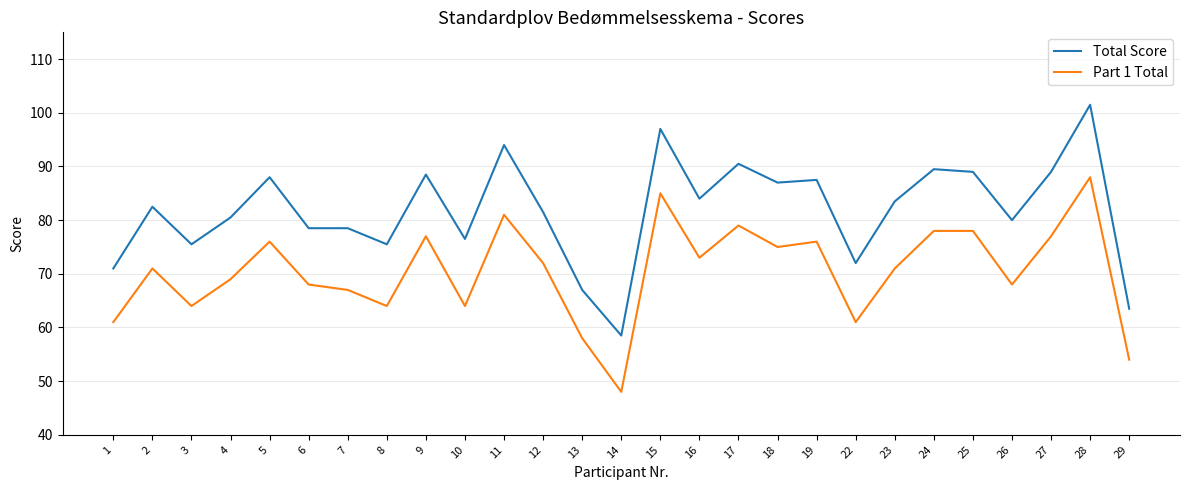

True or false: Total Score and Part 1 Total intersect in this chart.

False